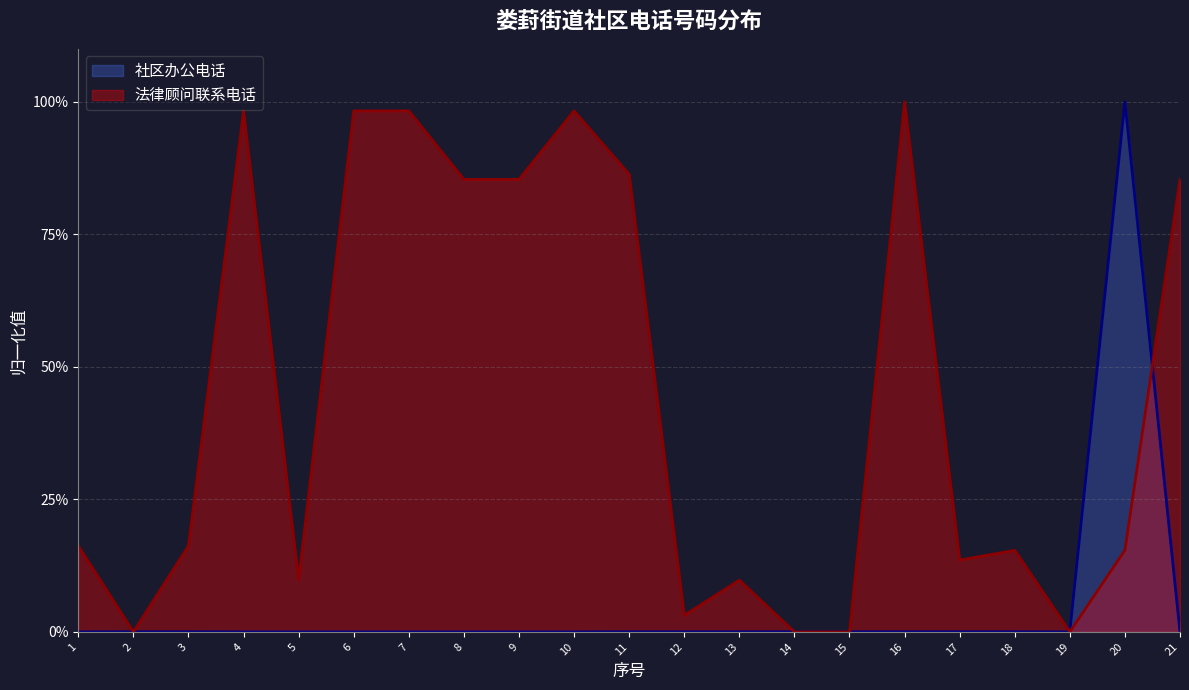

Is it true that 法律顾问联系电话 equals 1.2 at 8?

False